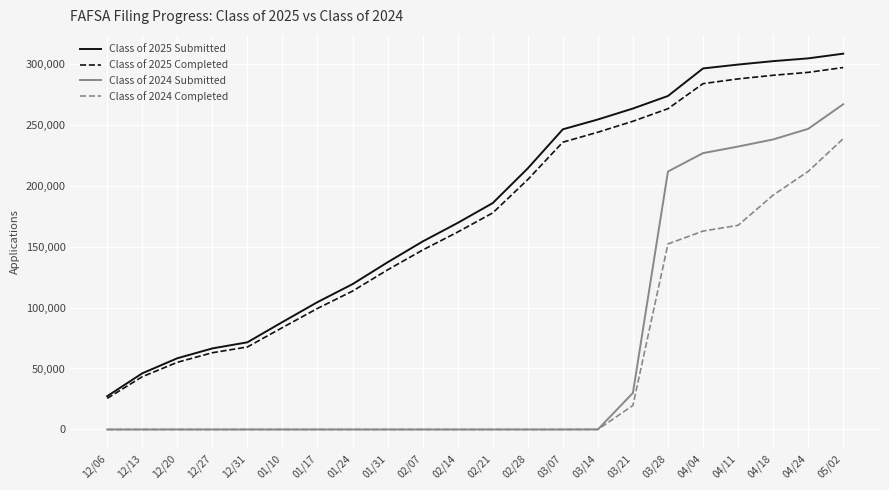

At which label does Class of 2024 Completed reach its peak?

05/02